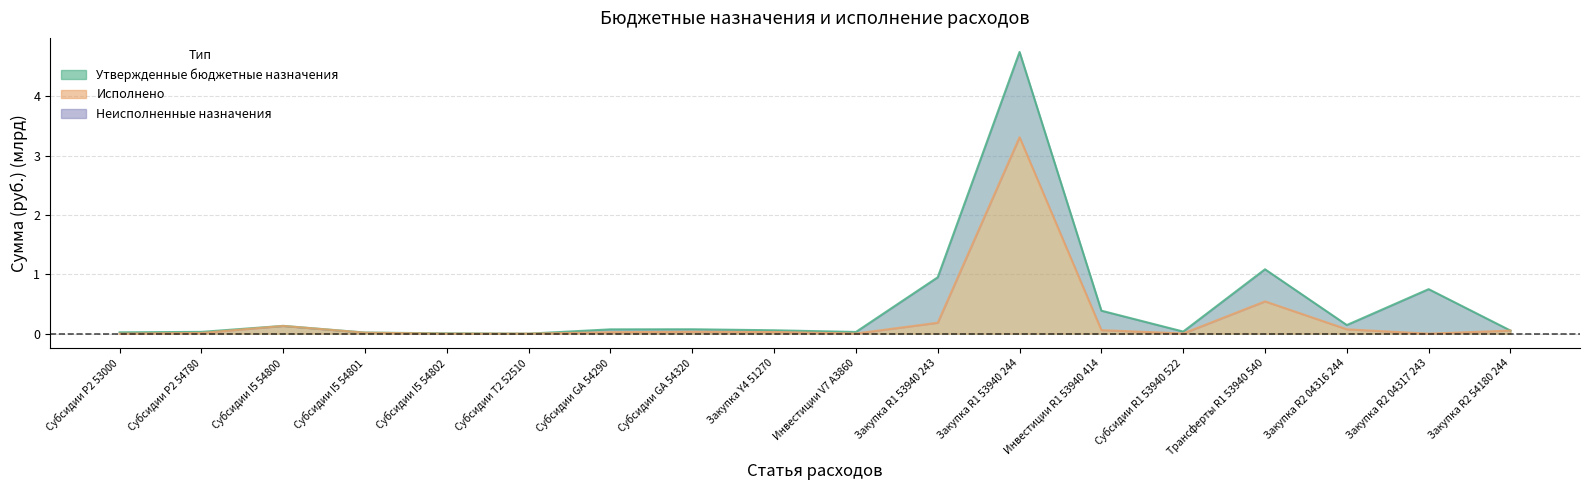

Between Субсидии I5 54800 and Закупка R1 53940 244, which series saw the biggest shift?

Утвержденные бюджетные назначения